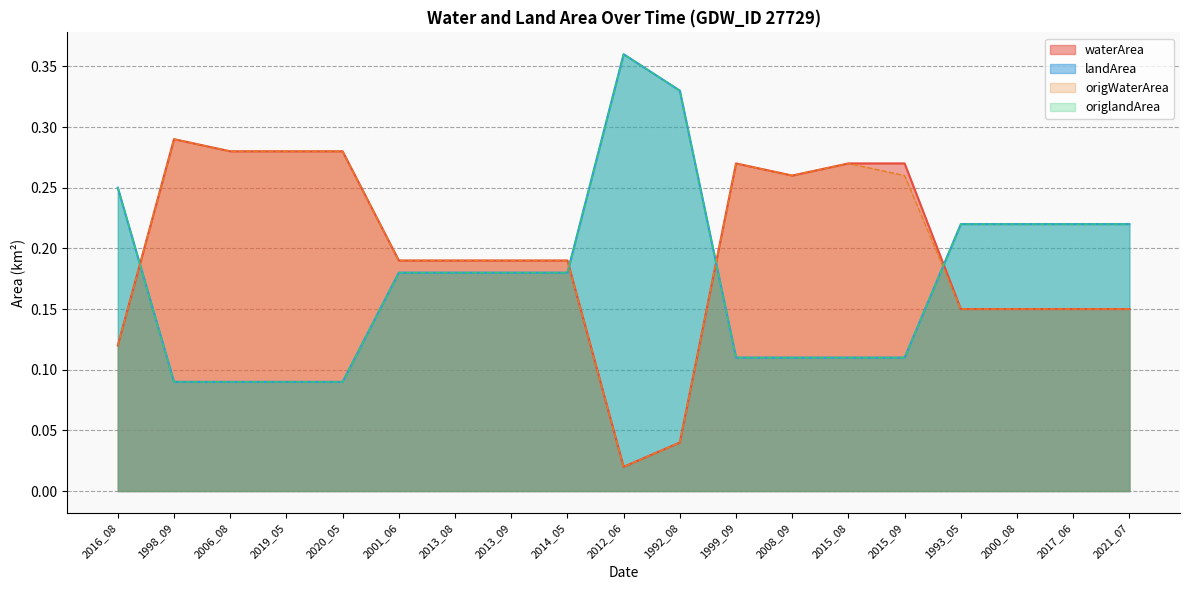

Between 2001_06 and 2013_08, which series saw the biggest shift?

waterArea